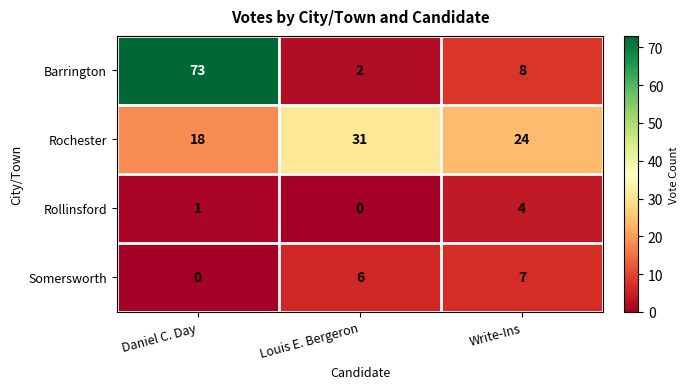

Count the number of data series in this chart.

4